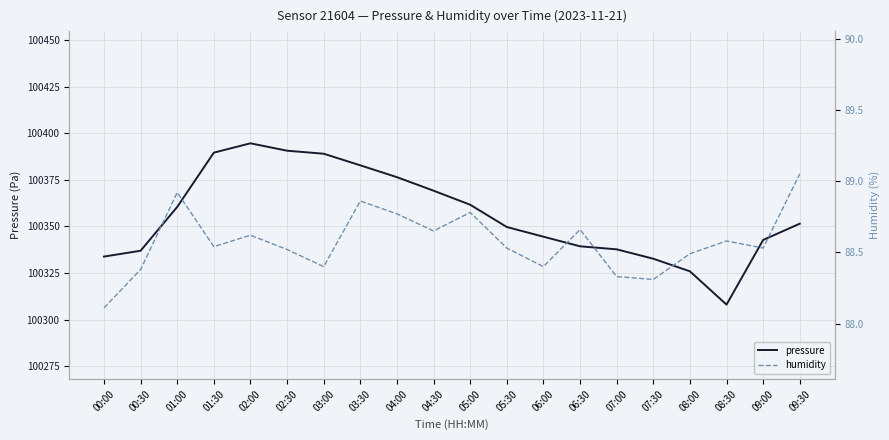

The value of pressure at 02:00 is 100394.6. True or false?

True